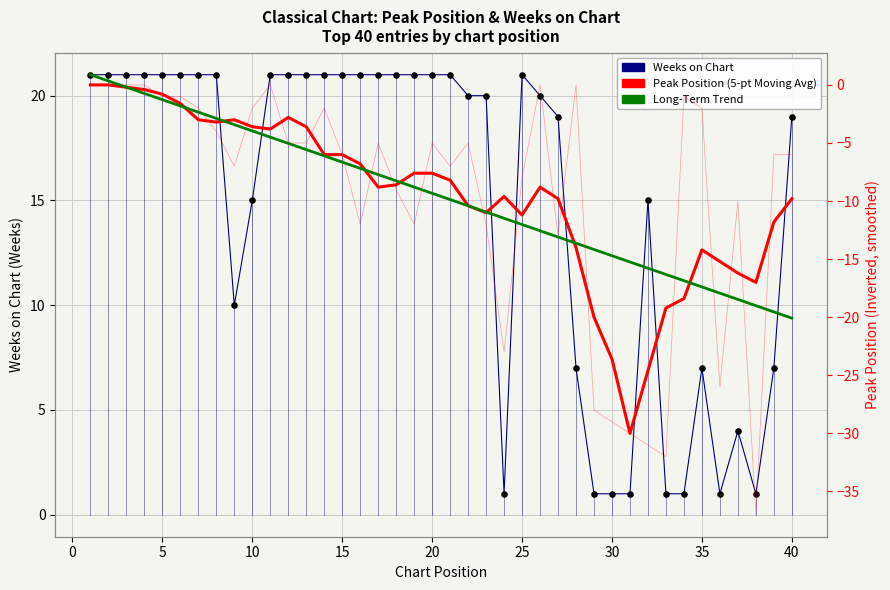

What is the total value across all series at 35?

3.6